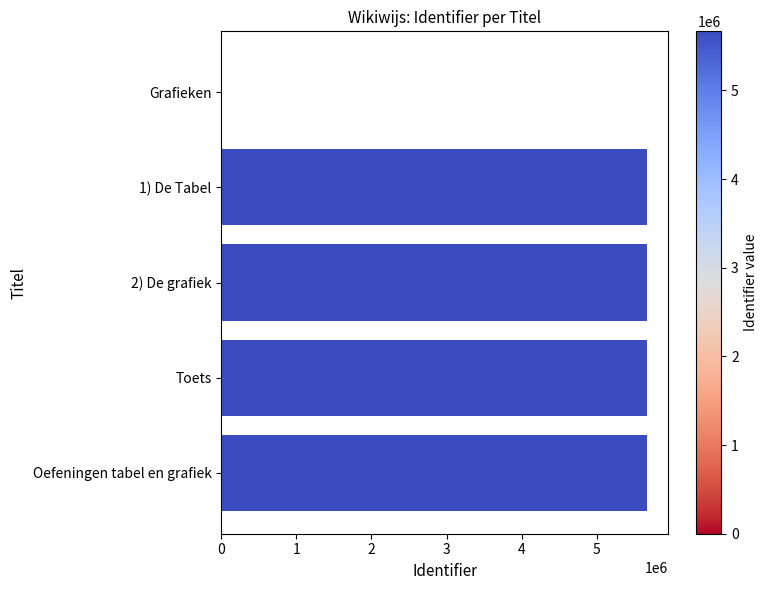

How many positive values are there?

4